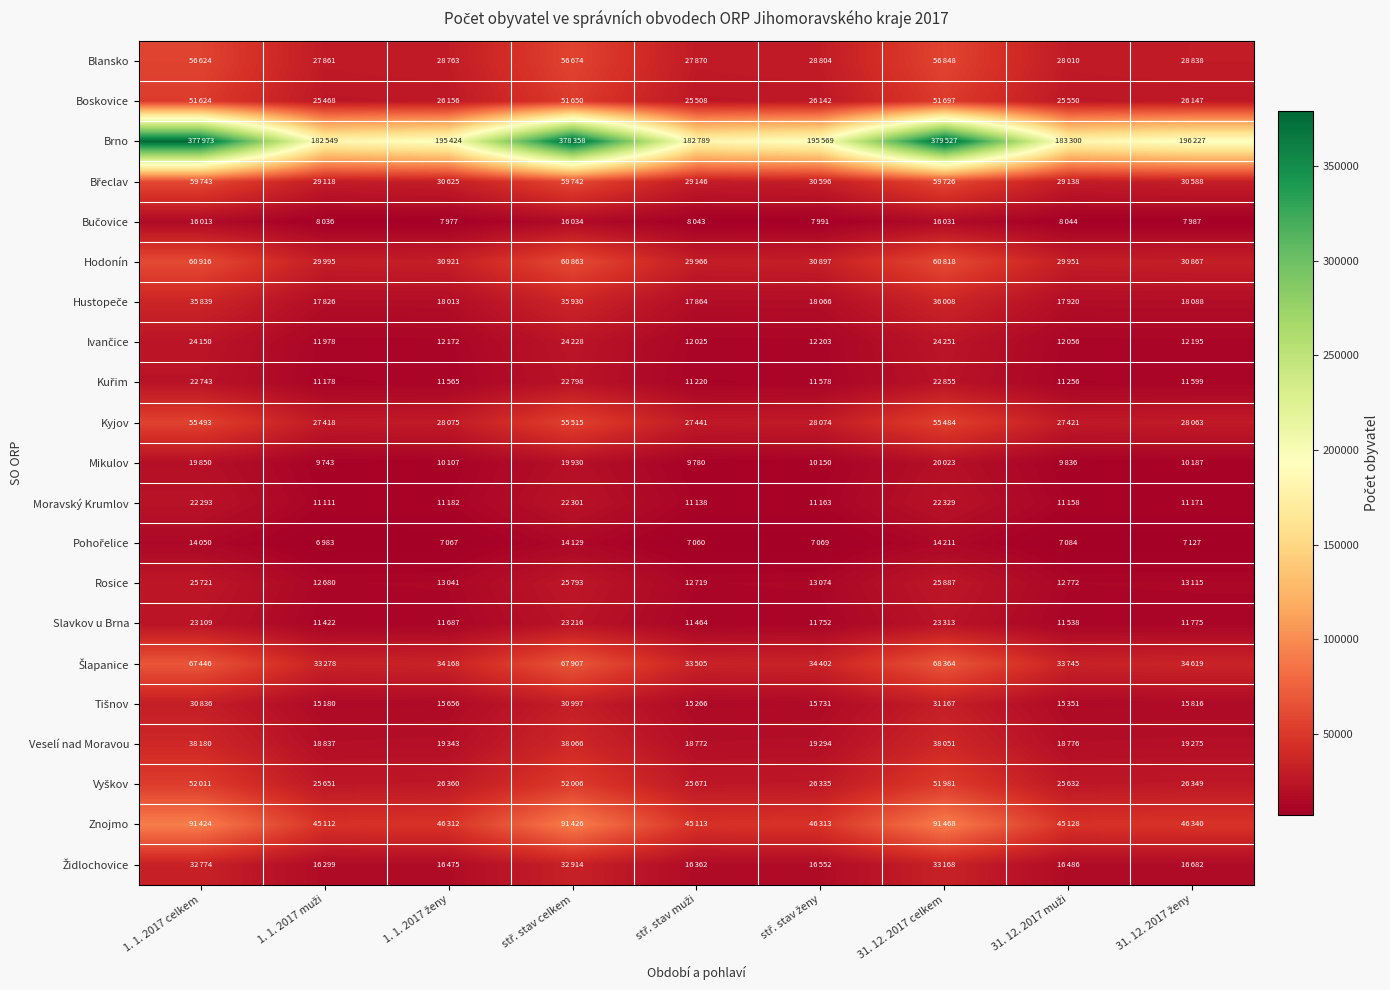

Which category has the highest value across all series?

31. 12. 2017 celkem